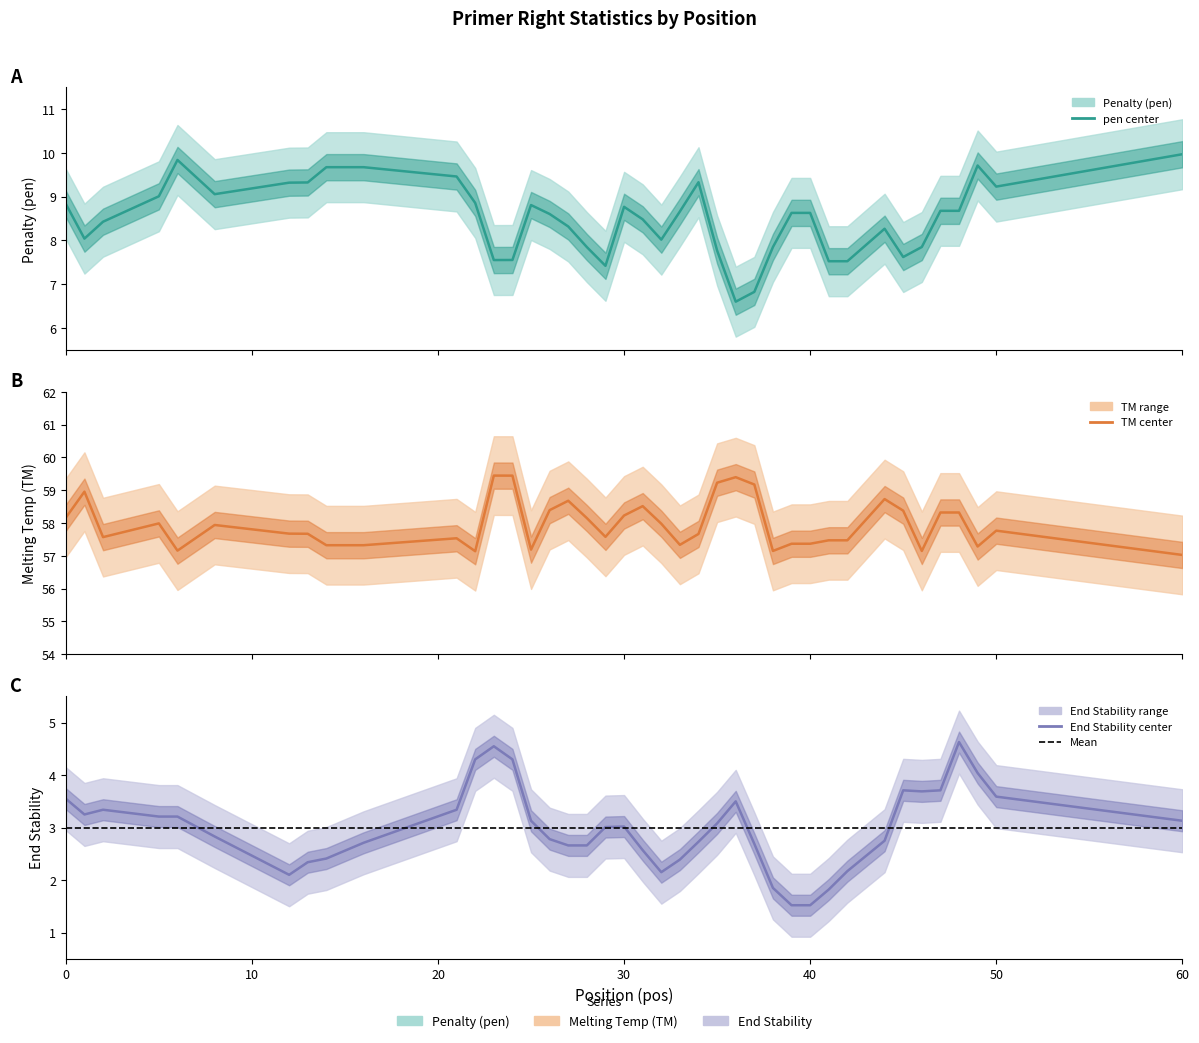

At which category does pen reach its first local valley?

1